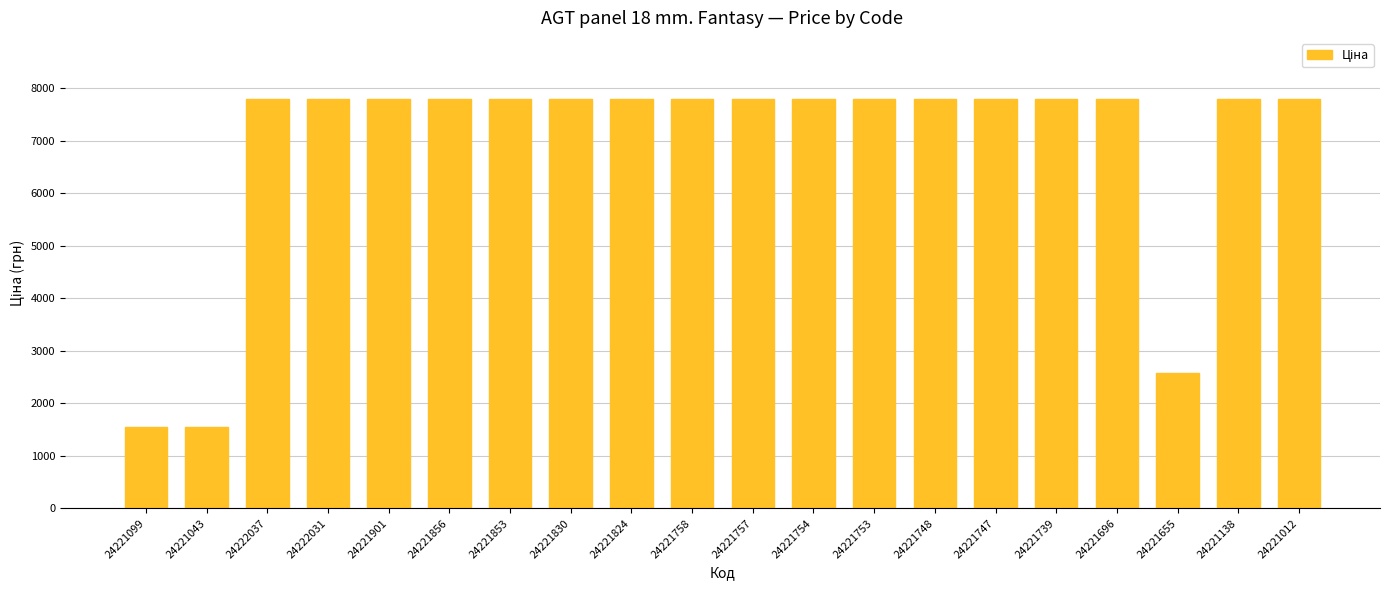

Where is the data nearest to the value 4670?

24221655